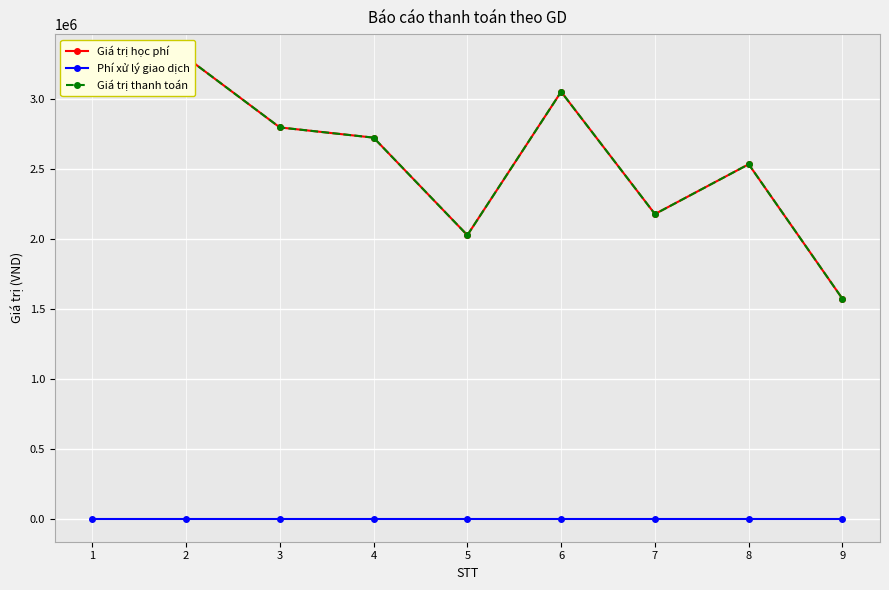

How many series are shown in this chart?

3